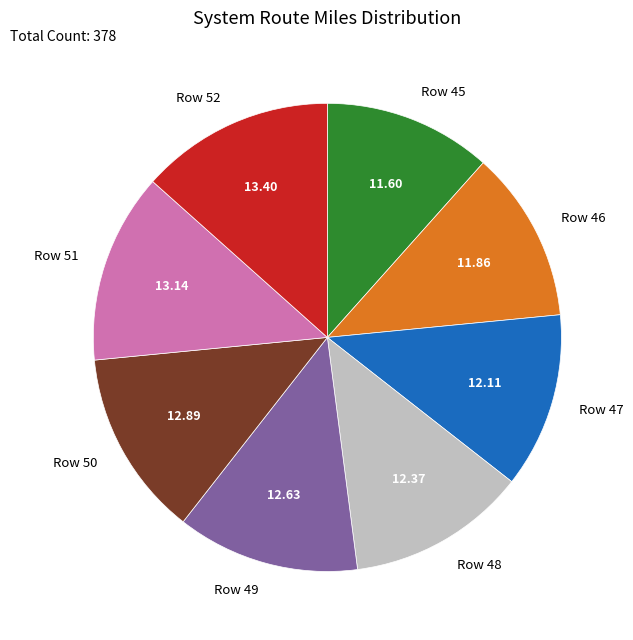

Between Row 48 and Row 51, which is larger?

Row 51